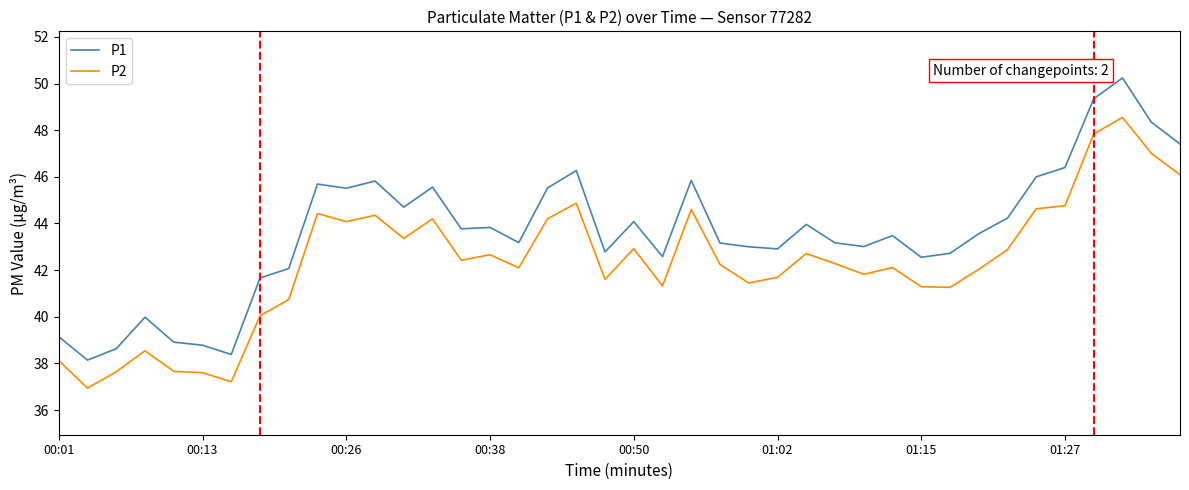

True or false: P1 and P2 cross at least once.

False